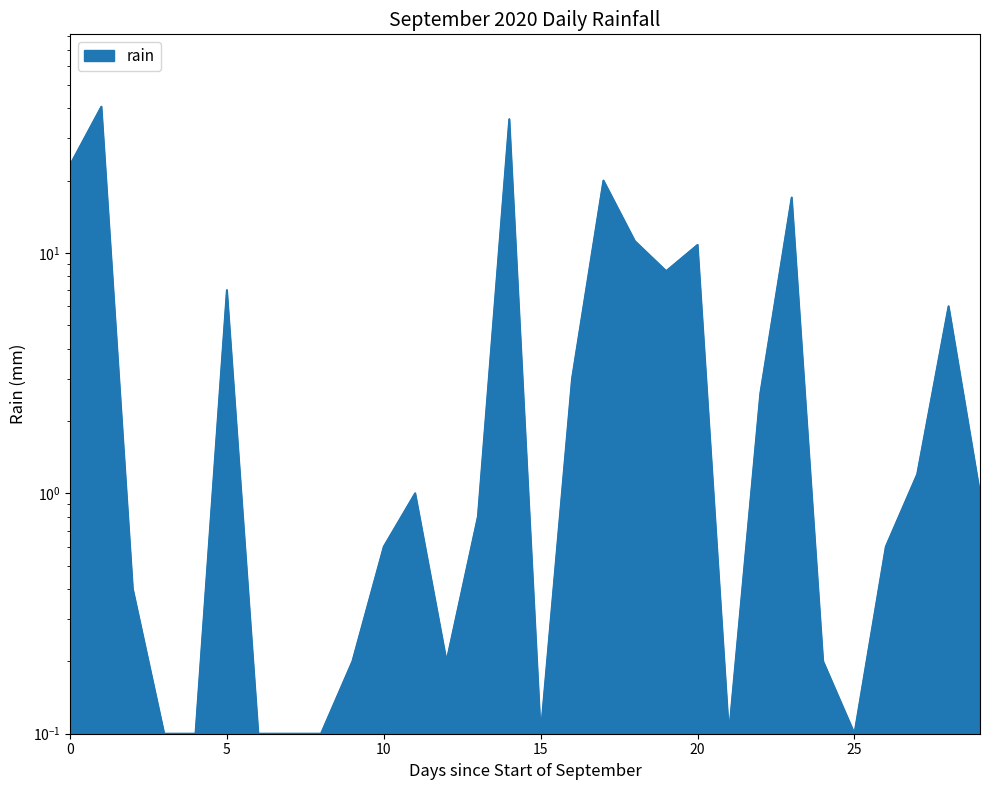

True or false: the data has more than 0 interior local peaks.

True